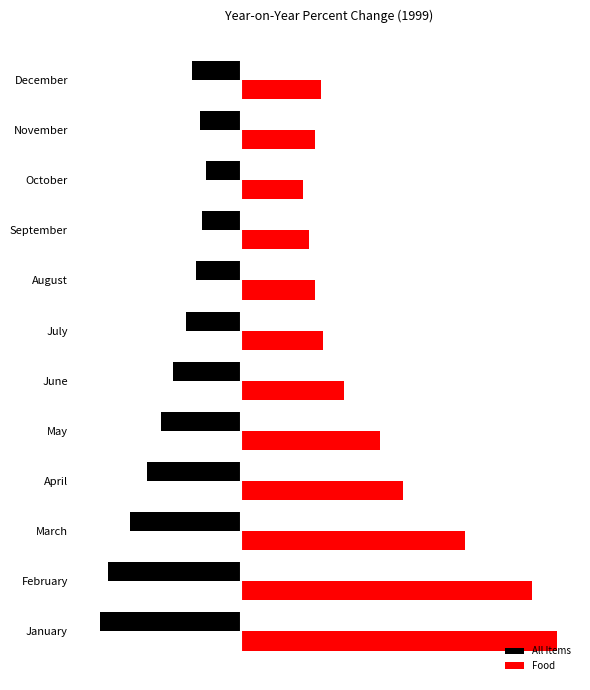

What are all the series names shown in the legend?

All Items, Food